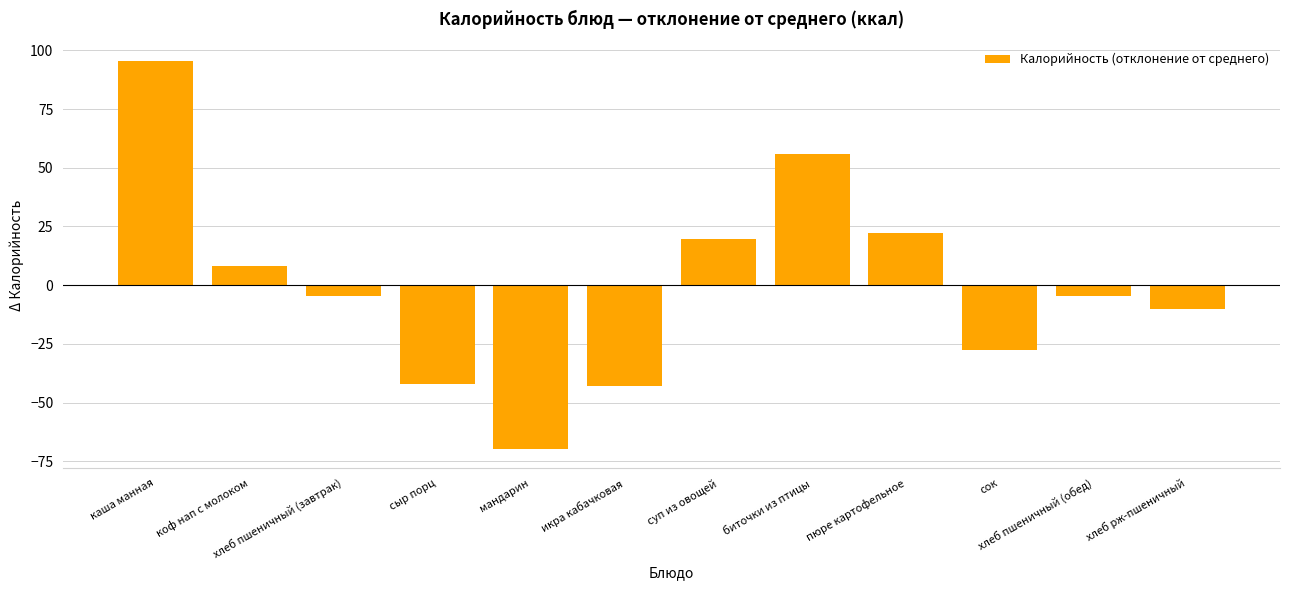

At which category does the chart reach its minimum across all series?

мандарин